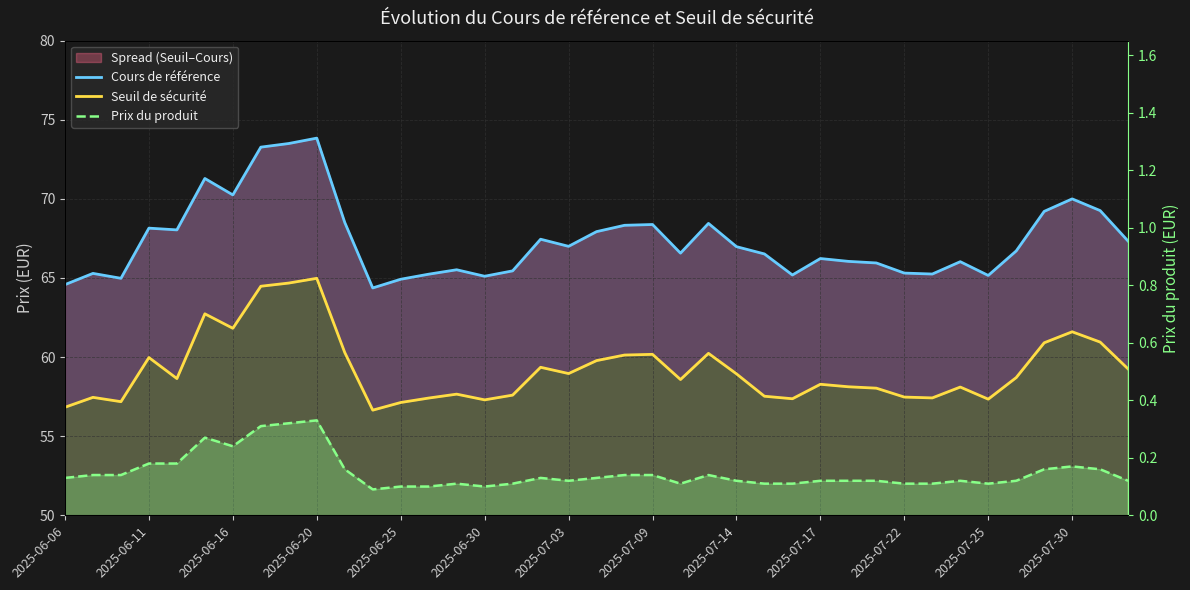

What is the sum of all Seuil de sécurité values?

2310.0